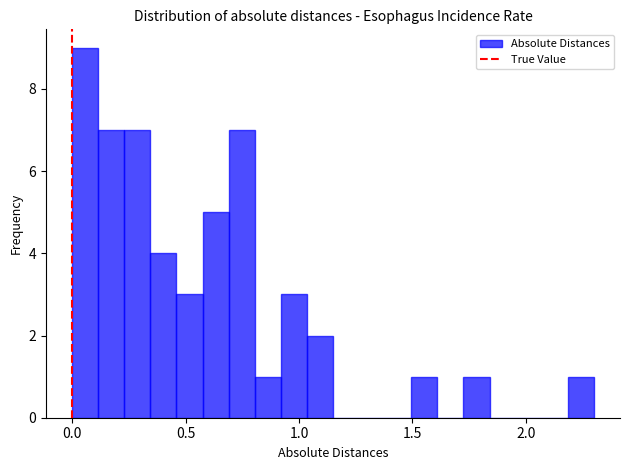

Read against the x-axis, roughly where is the centre of the tallest bar?

0.05